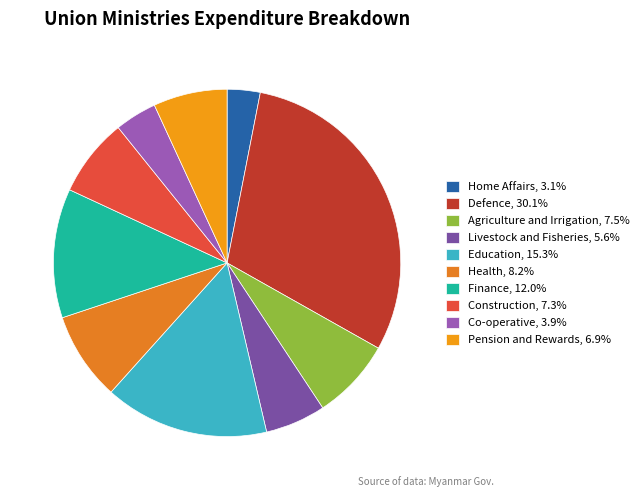

Which category has the smallest portion of the pie?

Home Affairs